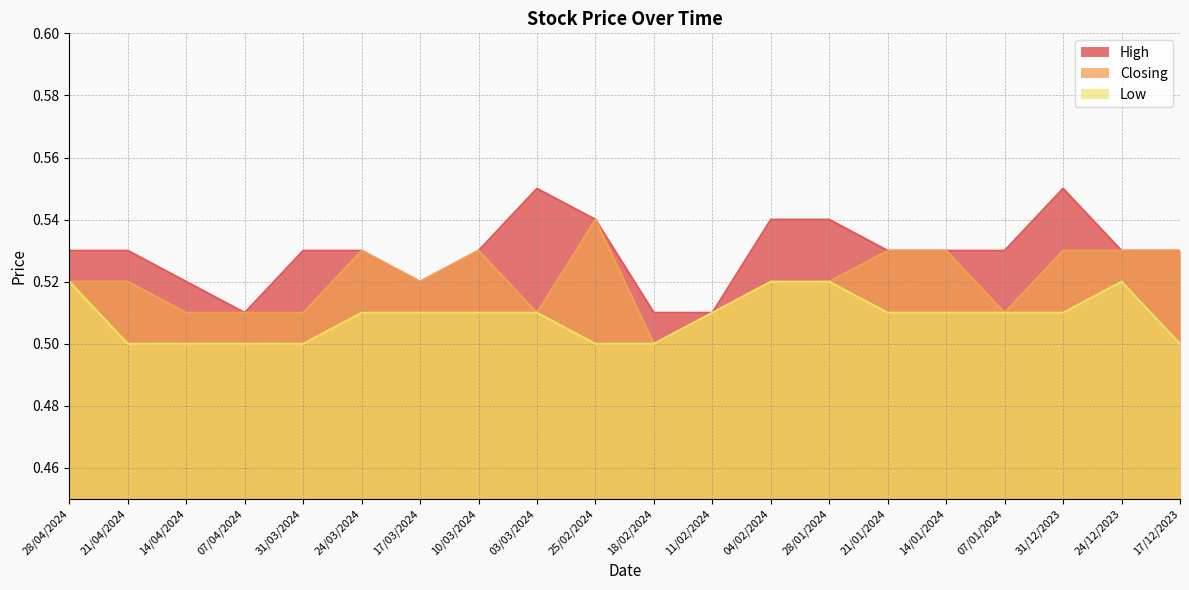

What is the highest value of the Low series?

0.5